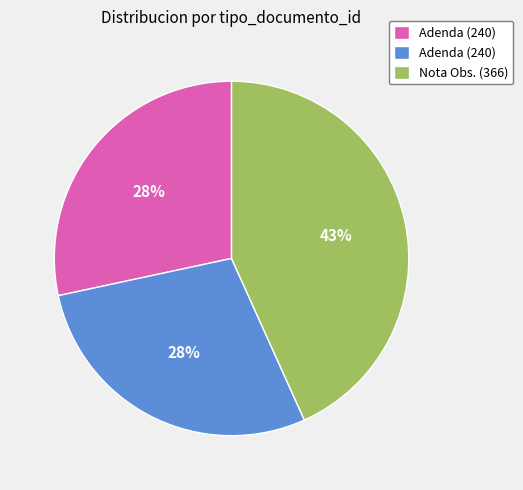

To the nearest percent, what is the average slice percentage?

33%